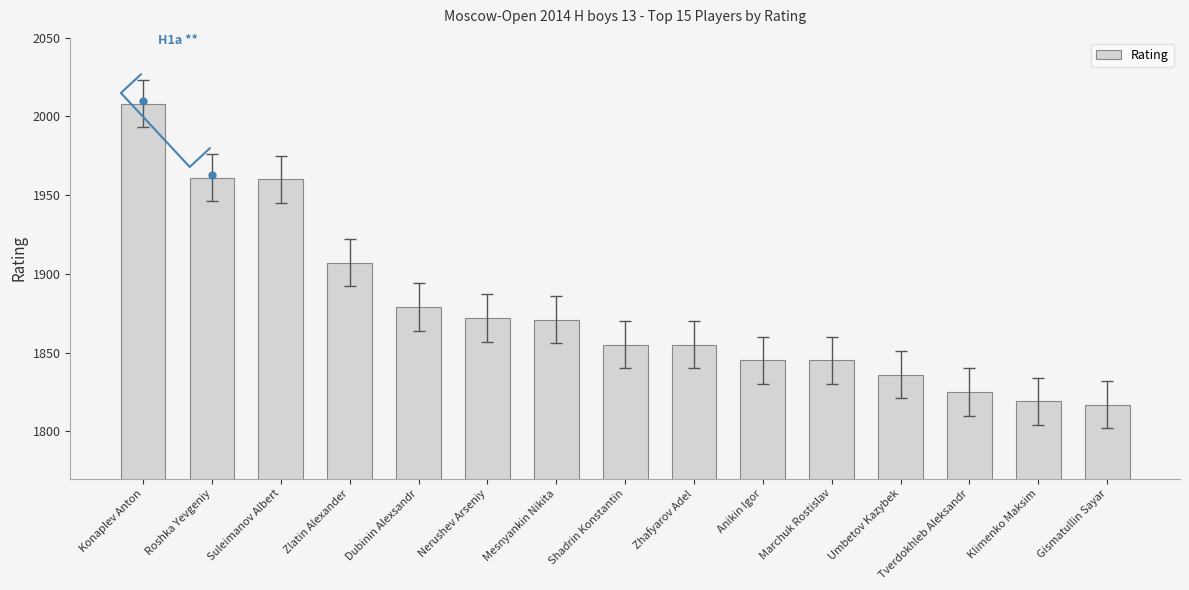

The value at Umbetov Kazybek is 1836. True or false?

True